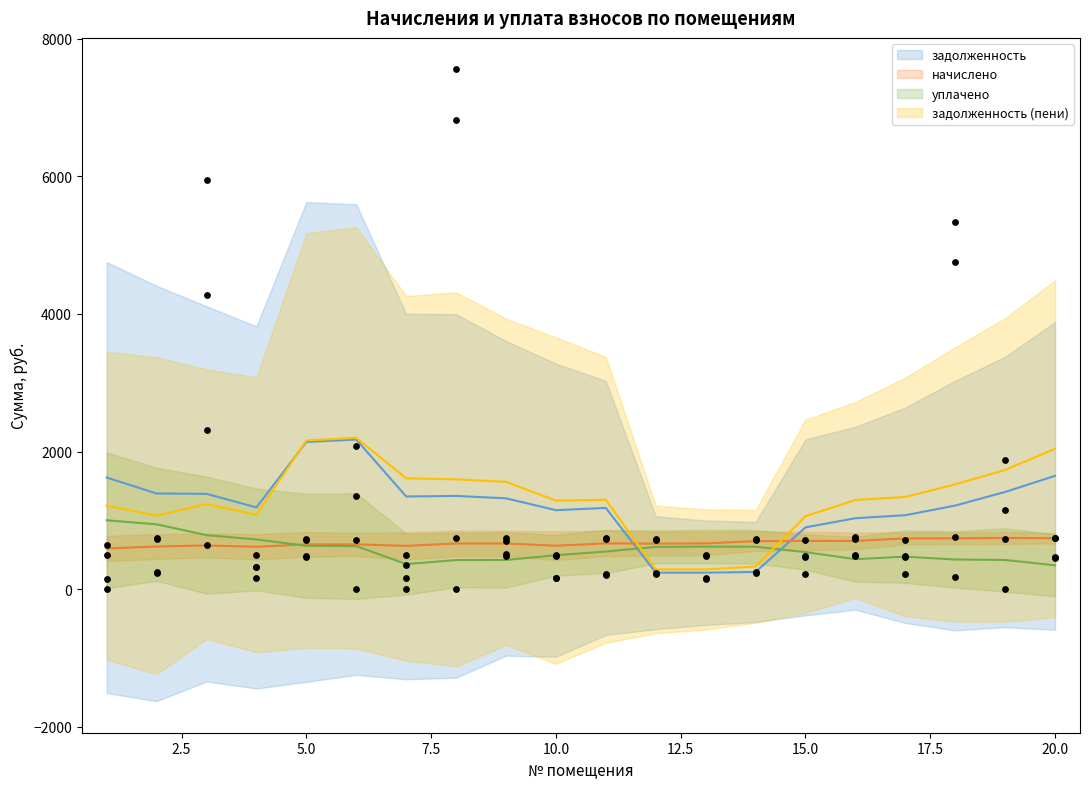

Is the value of uplacheno at 15 greater than the value of zadolzhennost at 9?

No